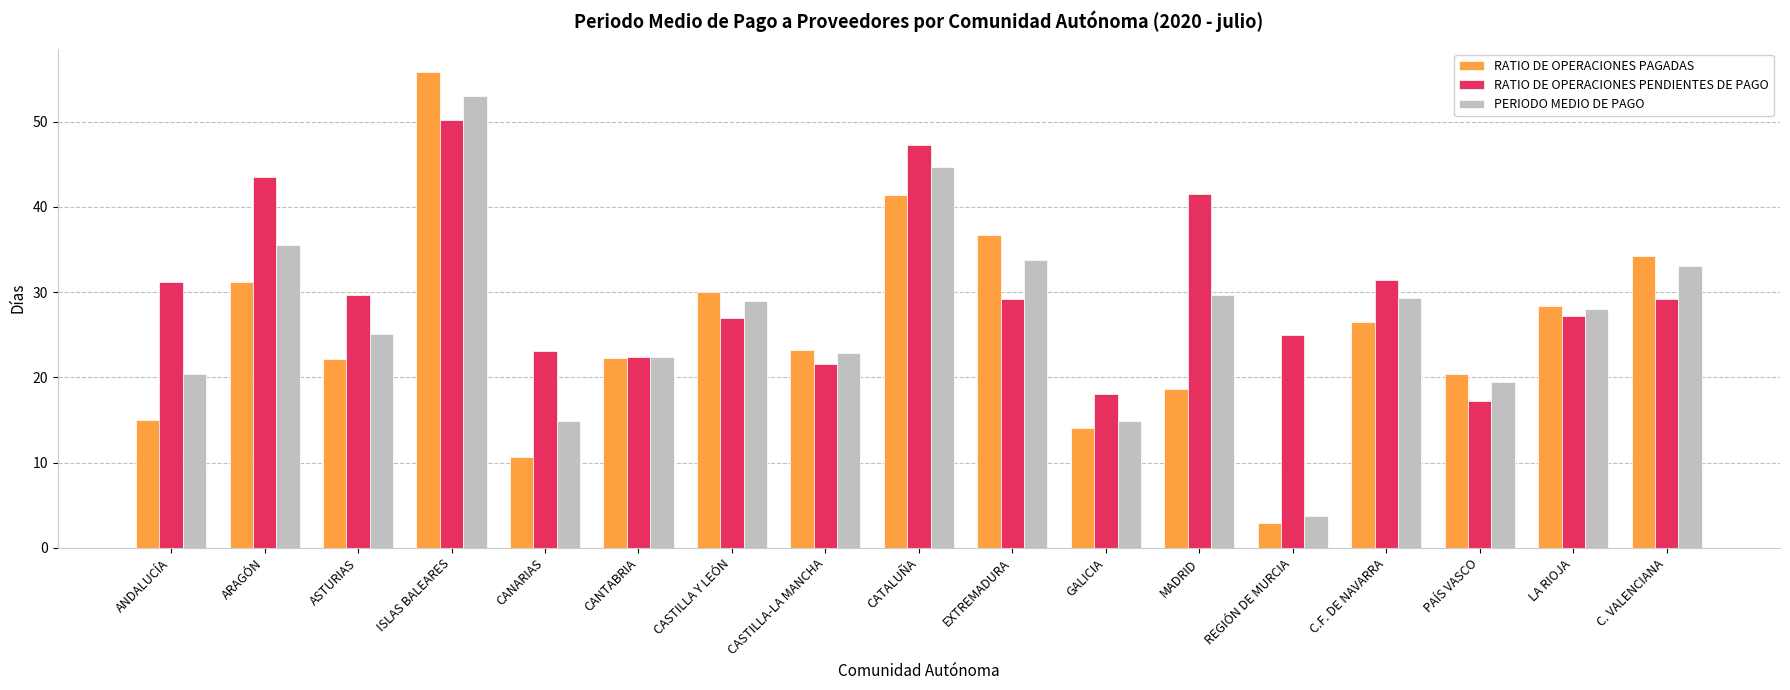

At how many categories does at least one series exceed 5?

17